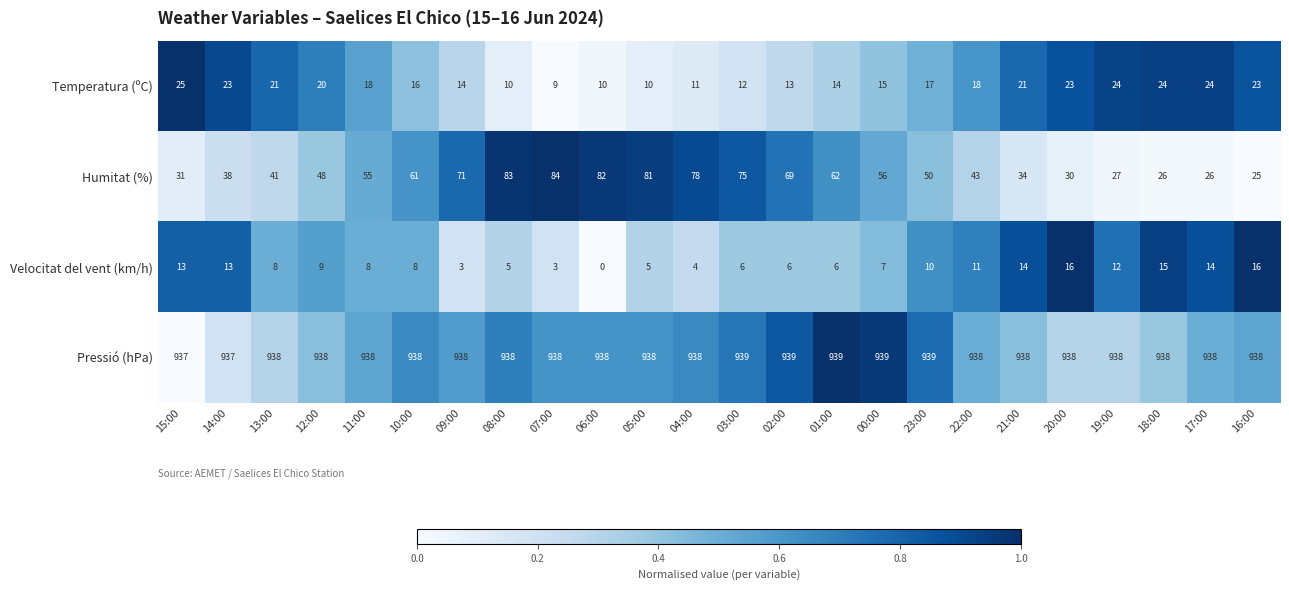

Which series has the largest range (max minus min)?

Humitat (%)